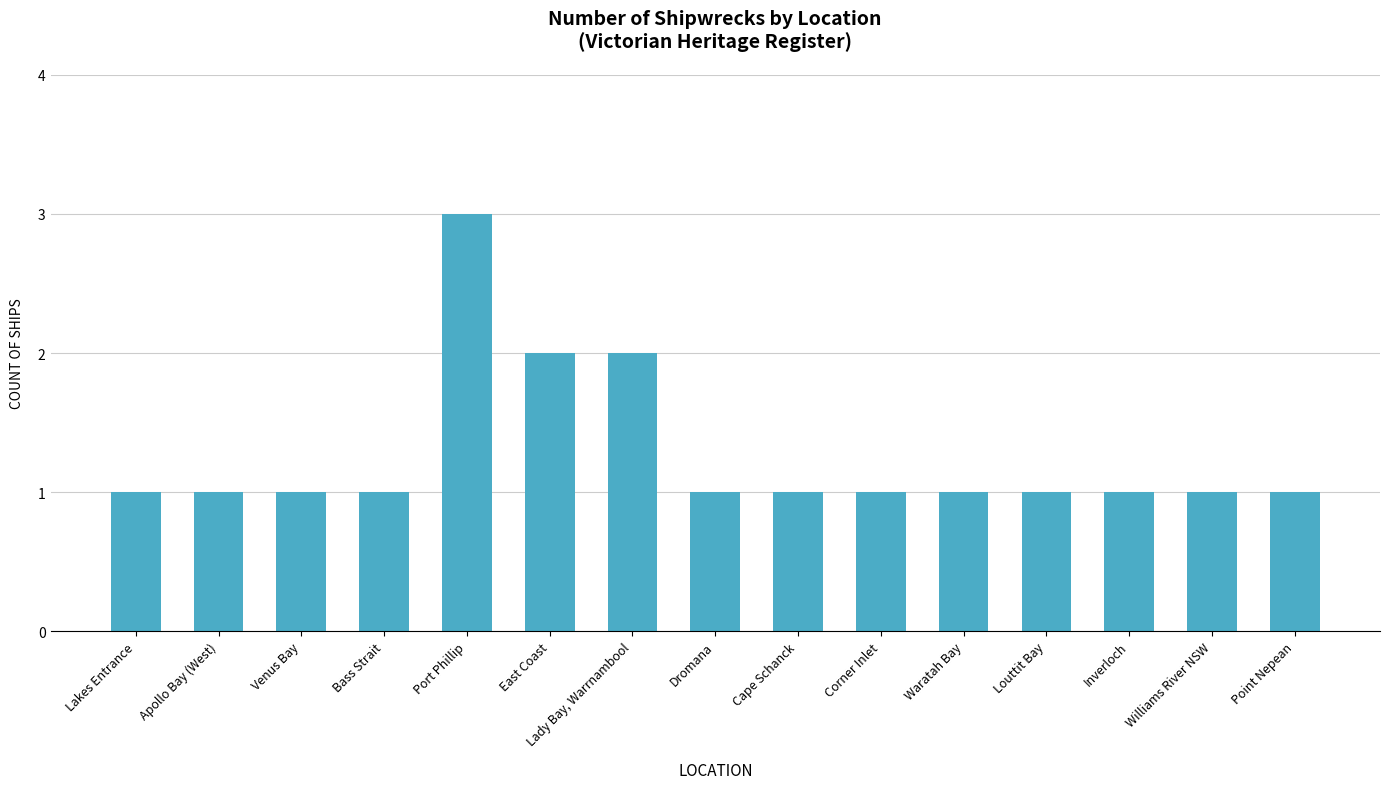

The value at Waratah Bay is 1. True or false?

True